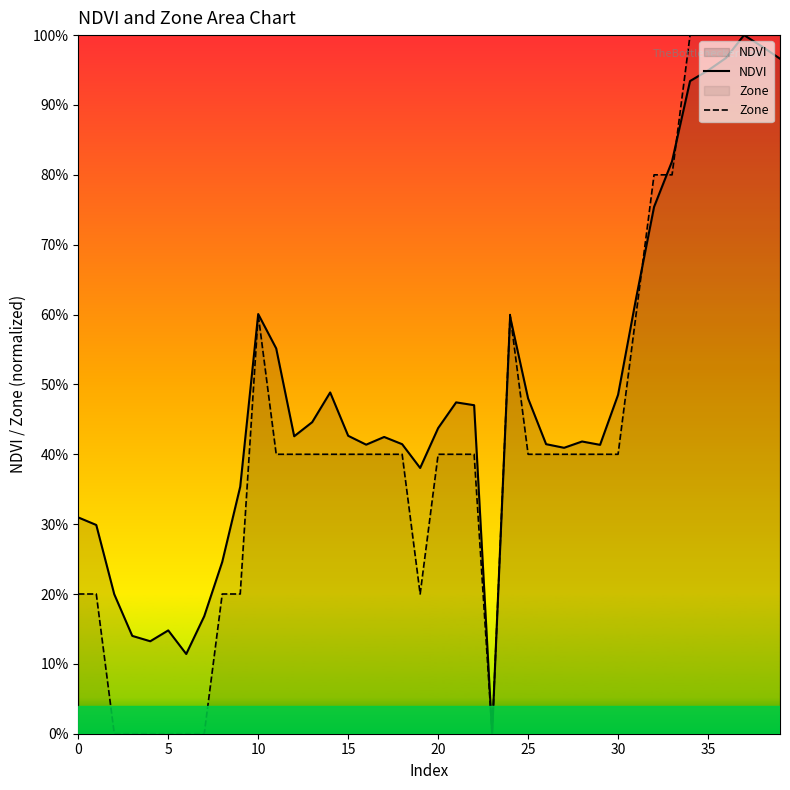

At how many categories does at least one series exceed 0?

39